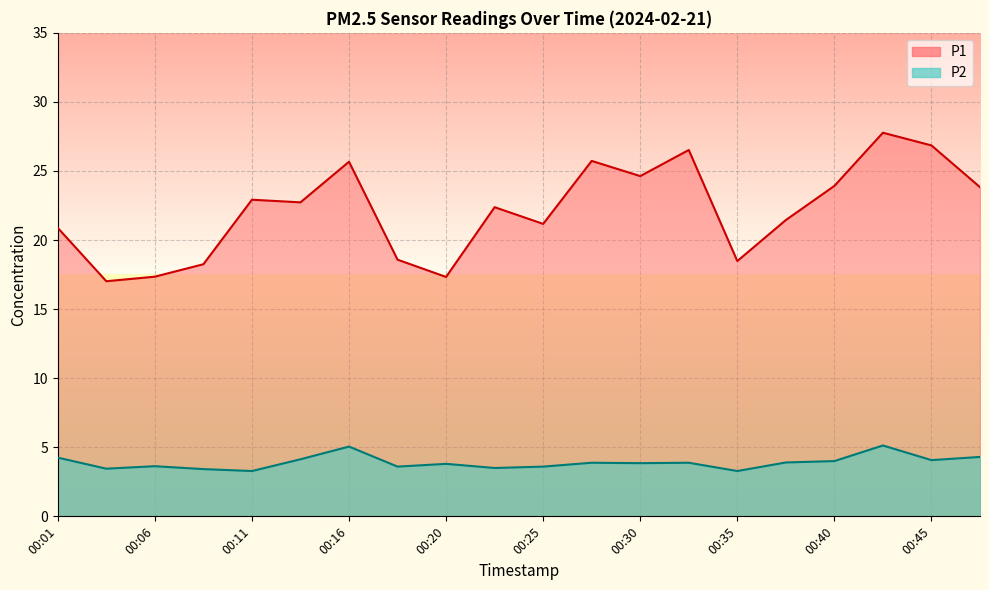

What is the value of the P1 point at the 15th from the left?

18.5